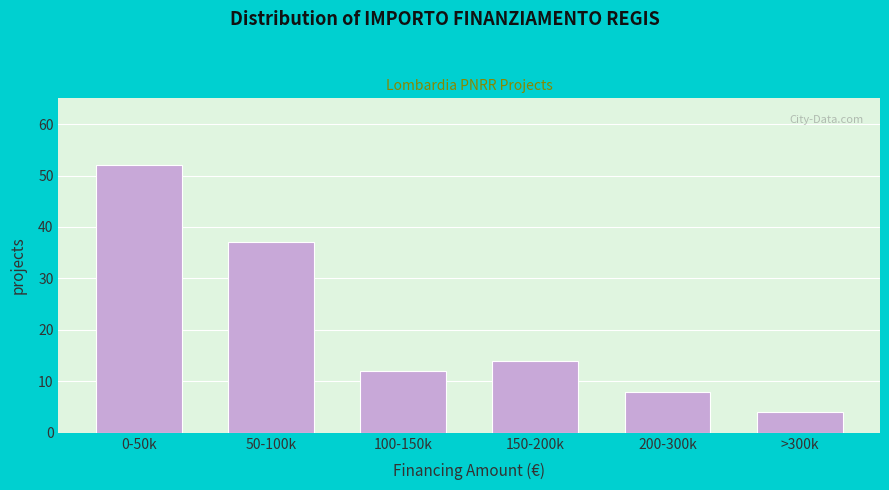

Reading left to right, what are all the values shown in this chart?

52	37	12	14	8	4